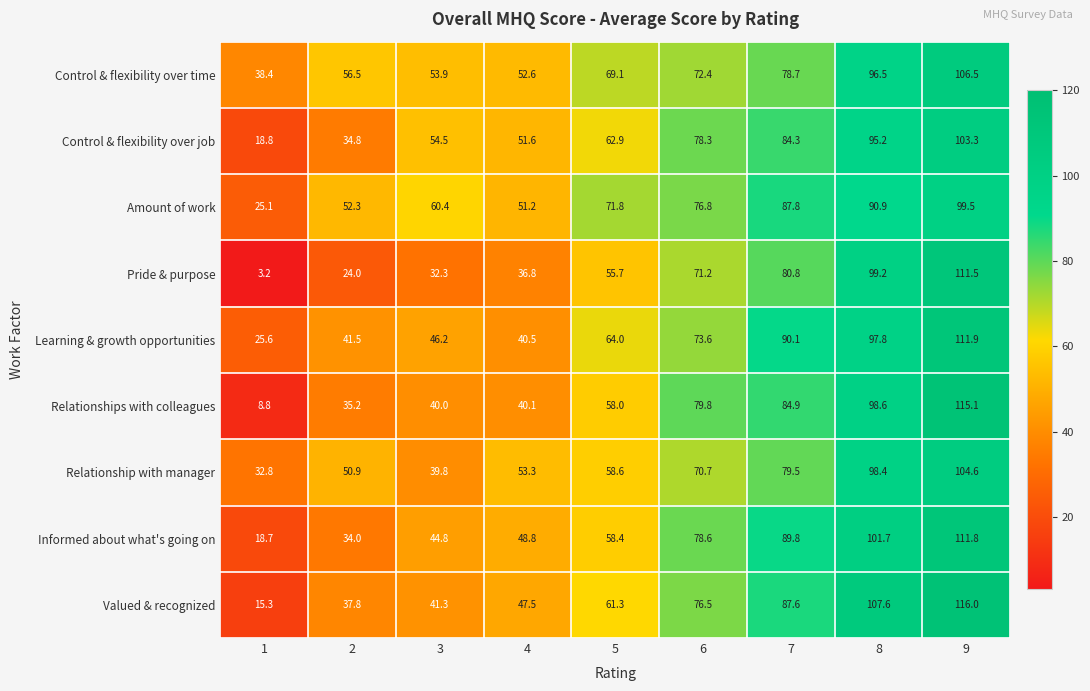

Which series has the widest spread of values?

Pride & purpose